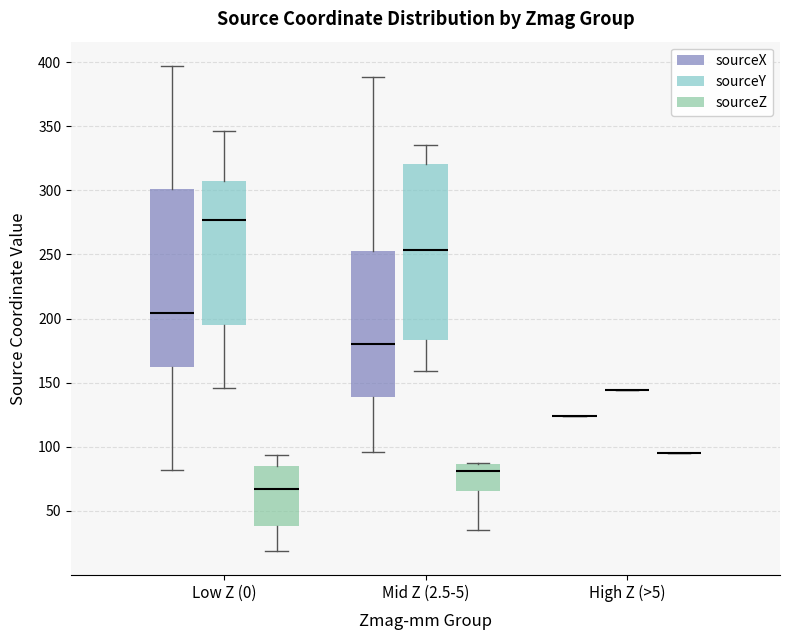

Reading left to right, read every box against the y-axis: the position of its median line, the range the box covers, and the ends of its whiskers. The values are not printed on the chart, so give them approximately, as read against the axis.

Low Z (0) (sourceX): median 205, box 160 to 300, whiskers 80 to 395
Low Z (0) (sourceY): median 275, box 195 to 305, whiskers 145 to 345
Low Z (0) (sourceZ): median 65, box 40 to 85, whiskers 20 to 95
Mid Z (2.5-5) (sourceX): median 180, box 140 to 255, whiskers 95 to 390
Mid Z (2.5-5) (sourceY): median 255, box 185 to 320, whiskers 160 to 335
Mid Z (2.5-5) (sourceZ): median 80, box 65 to 85, whiskers 35 to 85
High Z (>5) (sourceX): box collapsed to a line at 125, whiskers 125 to 125
High Z (>5) (sourceY): box collapsed to a line at 145, whiskers 145 to 145
High Z (>5) (sourceZ): box collapsed to a line at 95, whiskers 95 to 95